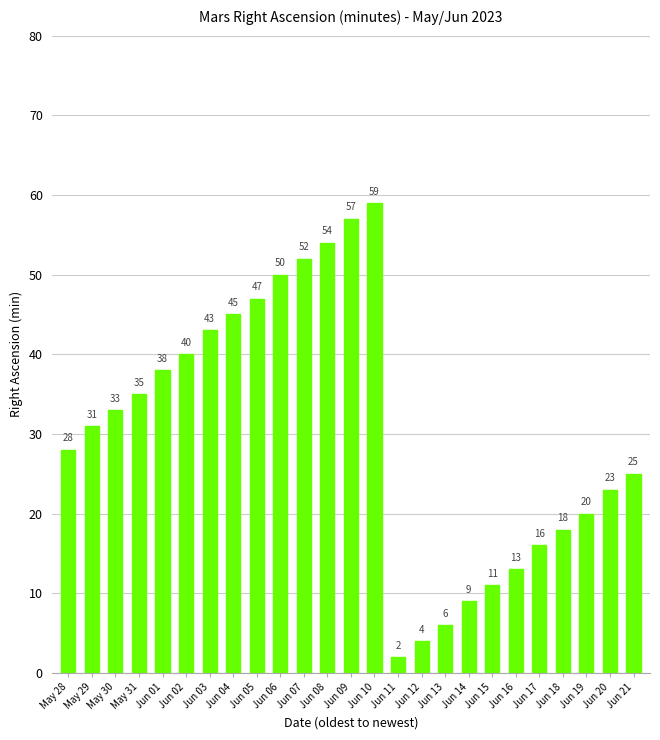

Where is the data nearest to the value 30?

May 29